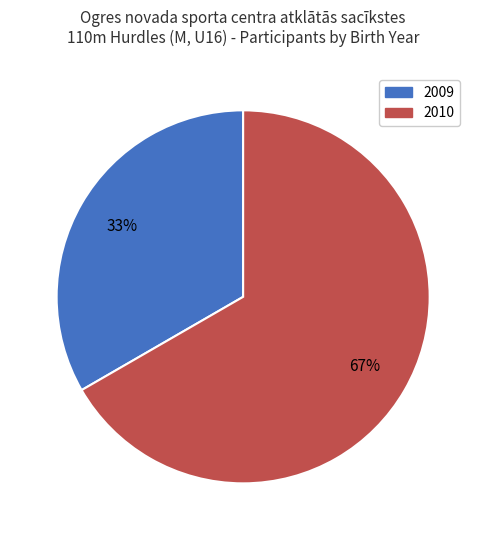

Is there any slice that represents more than half of the pie?

Yes